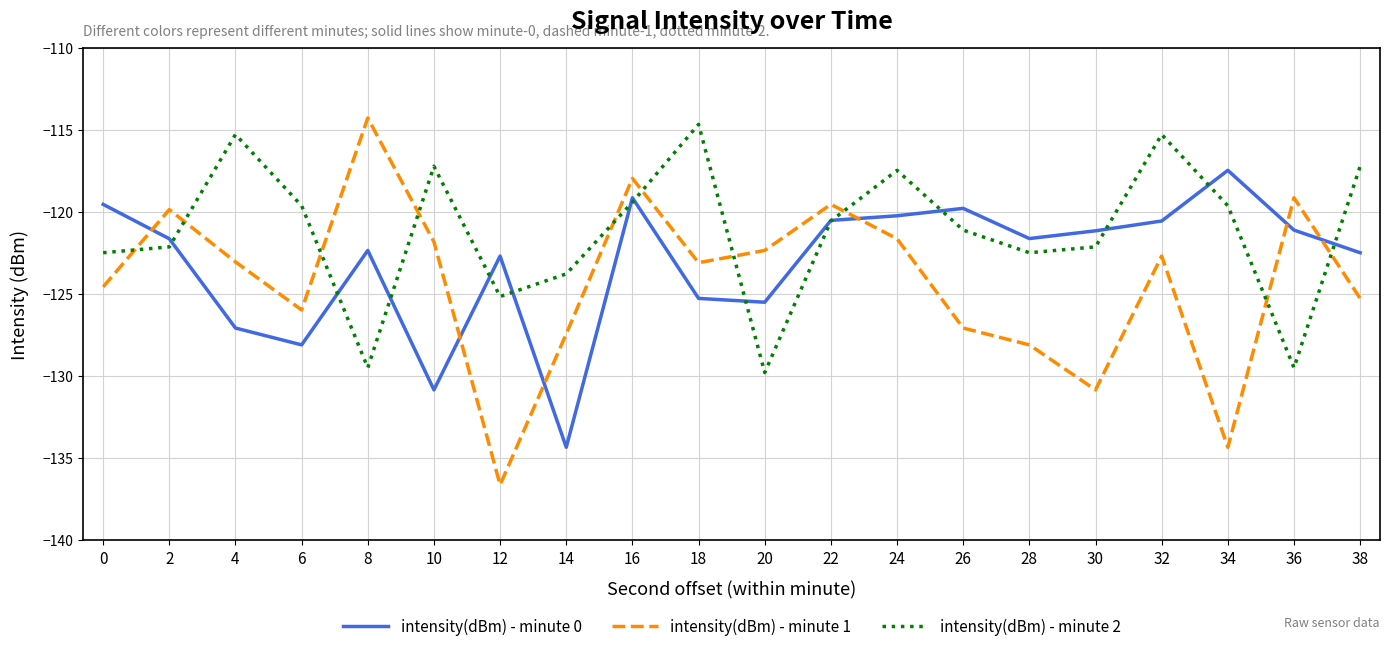

At 36, list the series in order from smallest to largest.

intensity(dBm) - minute 2, intensity(dBm) - minute 0, intensity(dBm) - minute 1